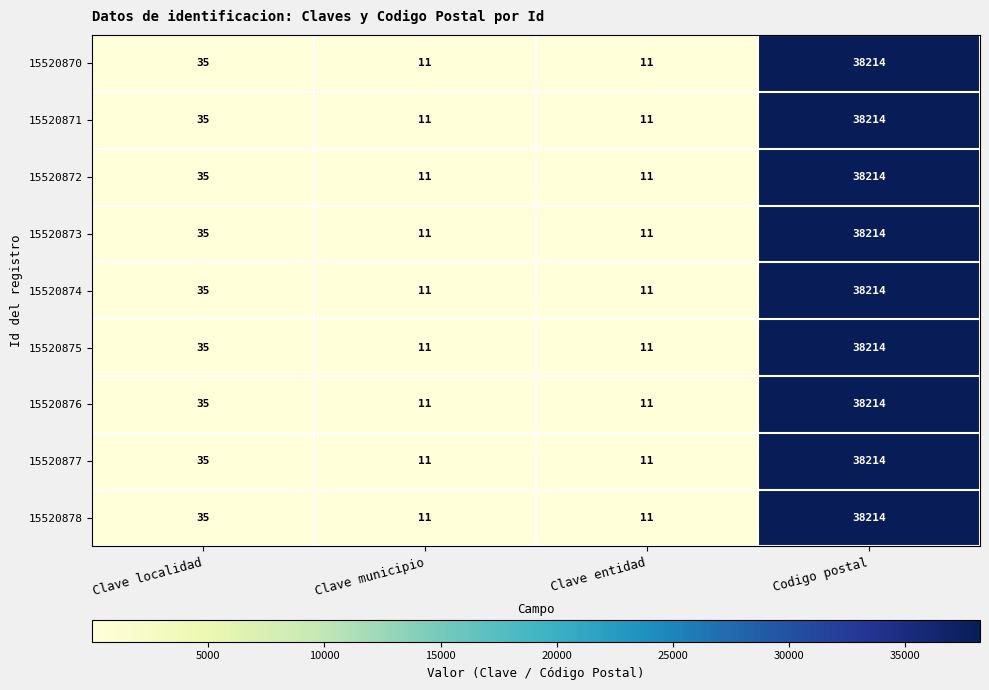

True or false: 15520871 has a value of 3 at Clave entidad.

False